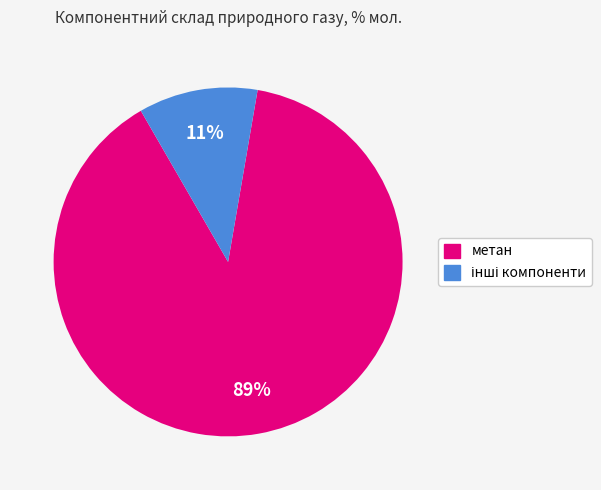

True or false: метан accounts for 82% of the total.

False